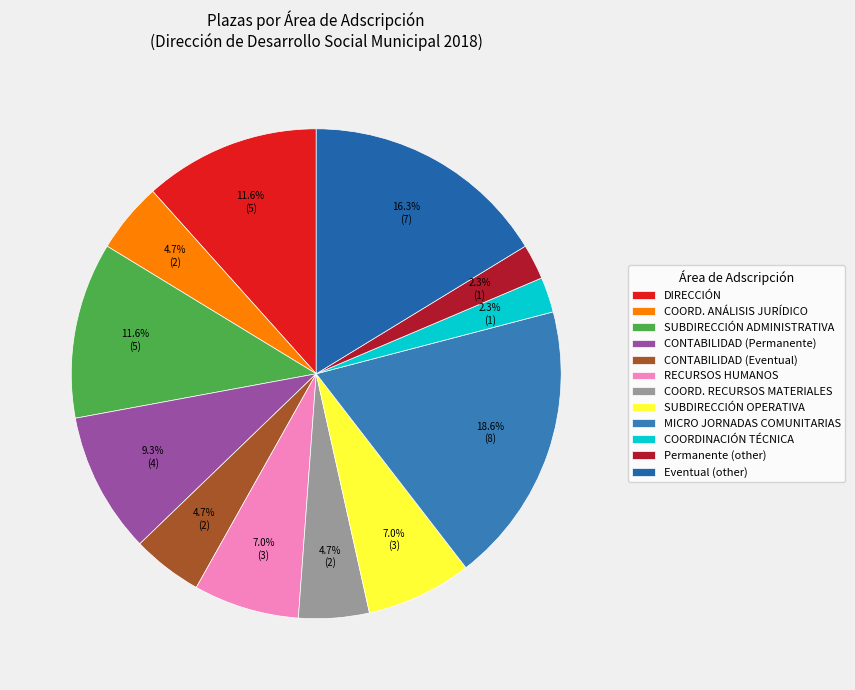

How many segments does this pie chart have?

12